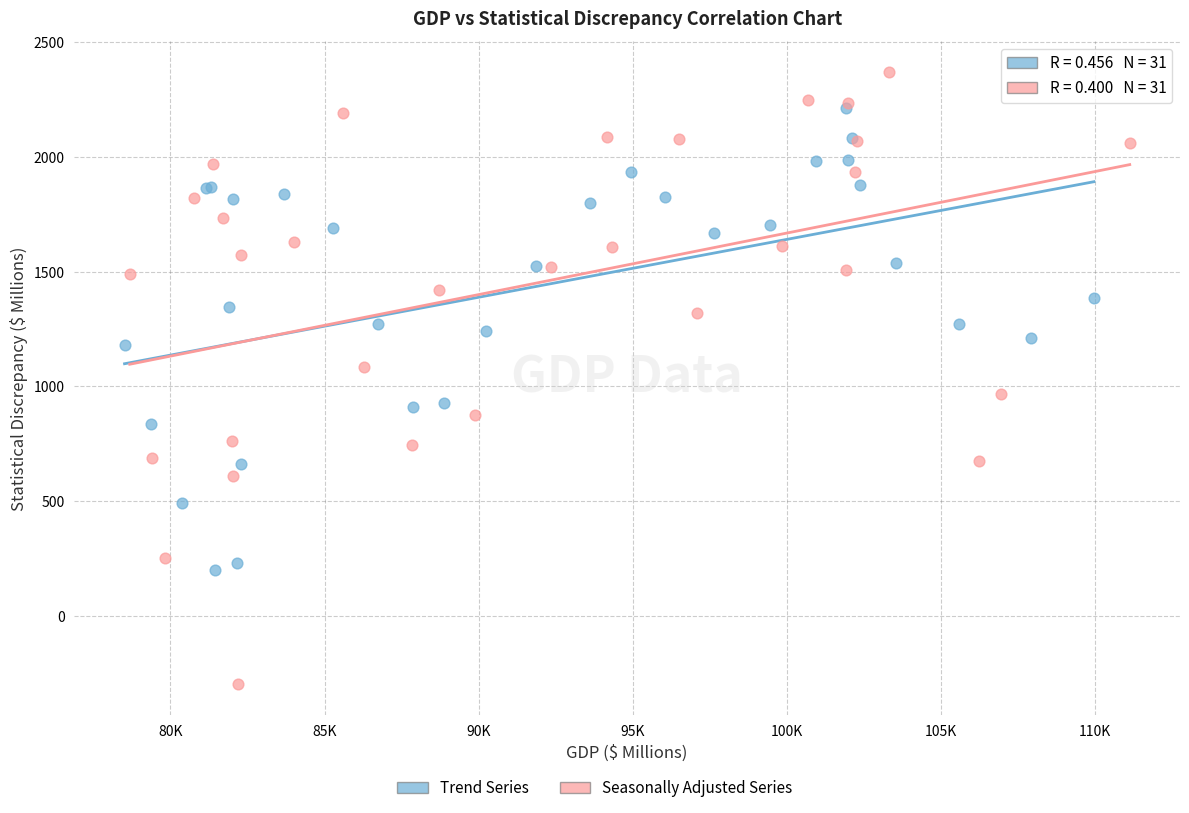

Which series contains the lowest Y value?

Seasonally Adjusted Series